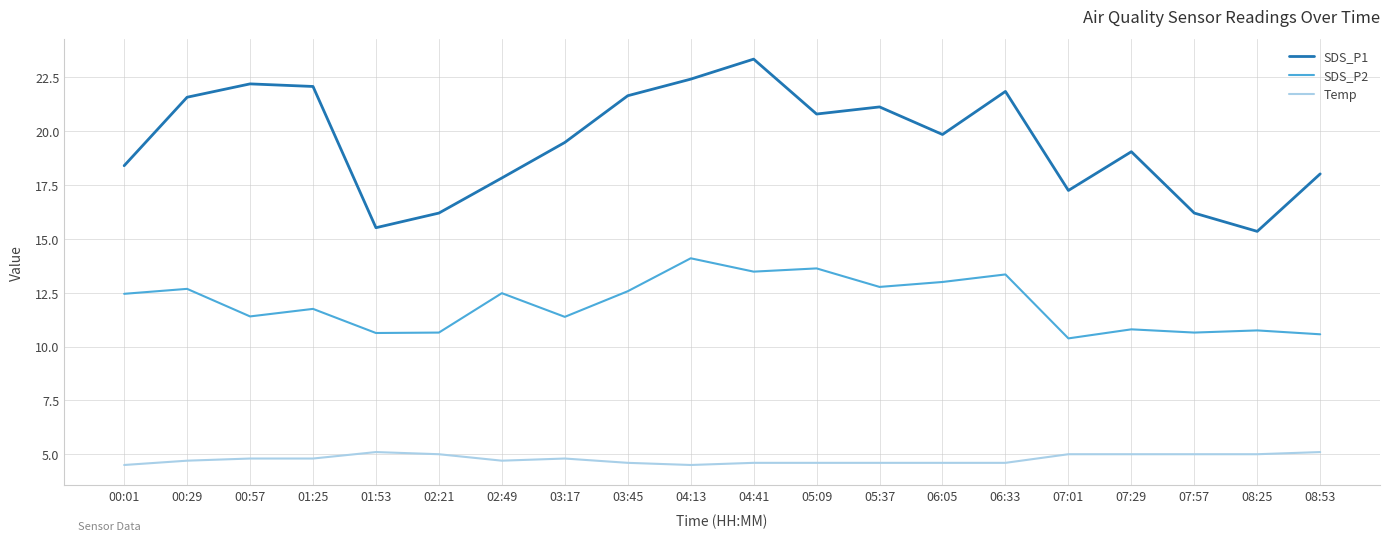

True or false: Temp and SDS_P2 cross at least once.

False